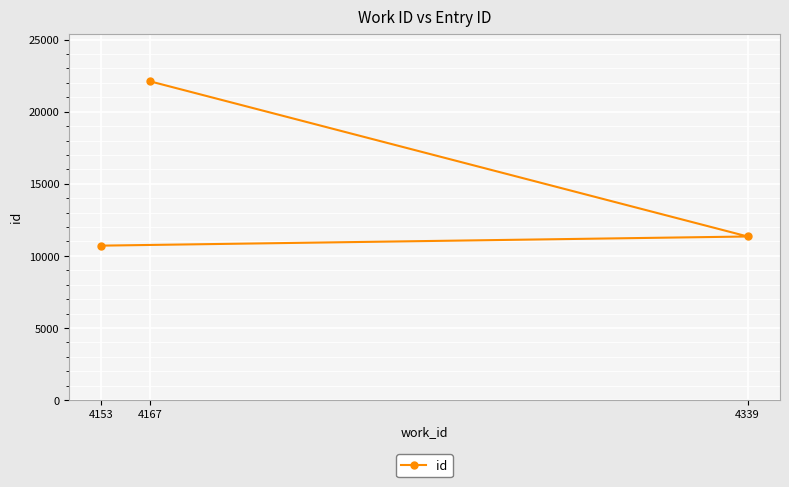

At which label is the value closest to 16410?

4339